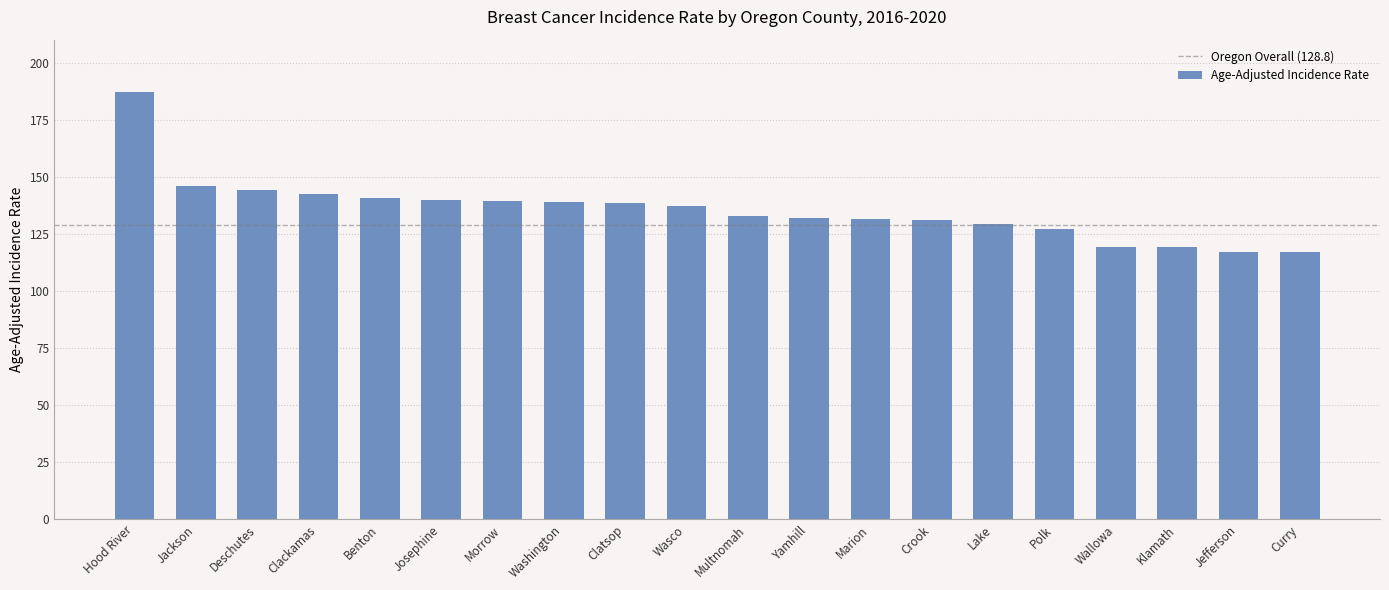

What is the sum of the values at Clackamas and Deschutes?

286.8